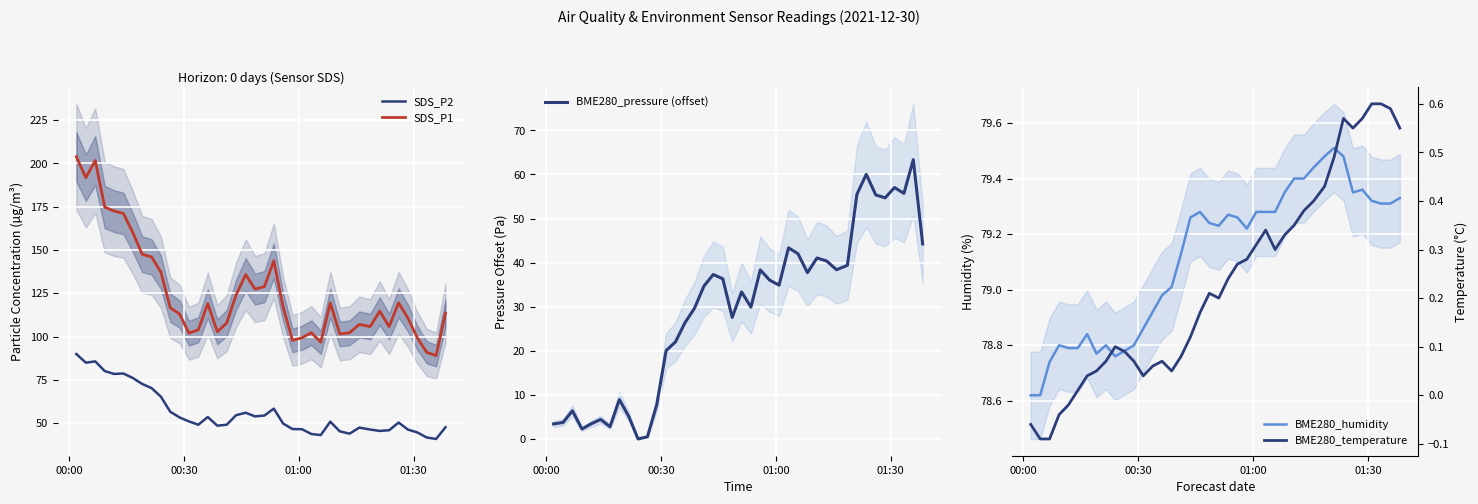

What is the value of the BME280_humidity point at the 33rd from the left?

79.5